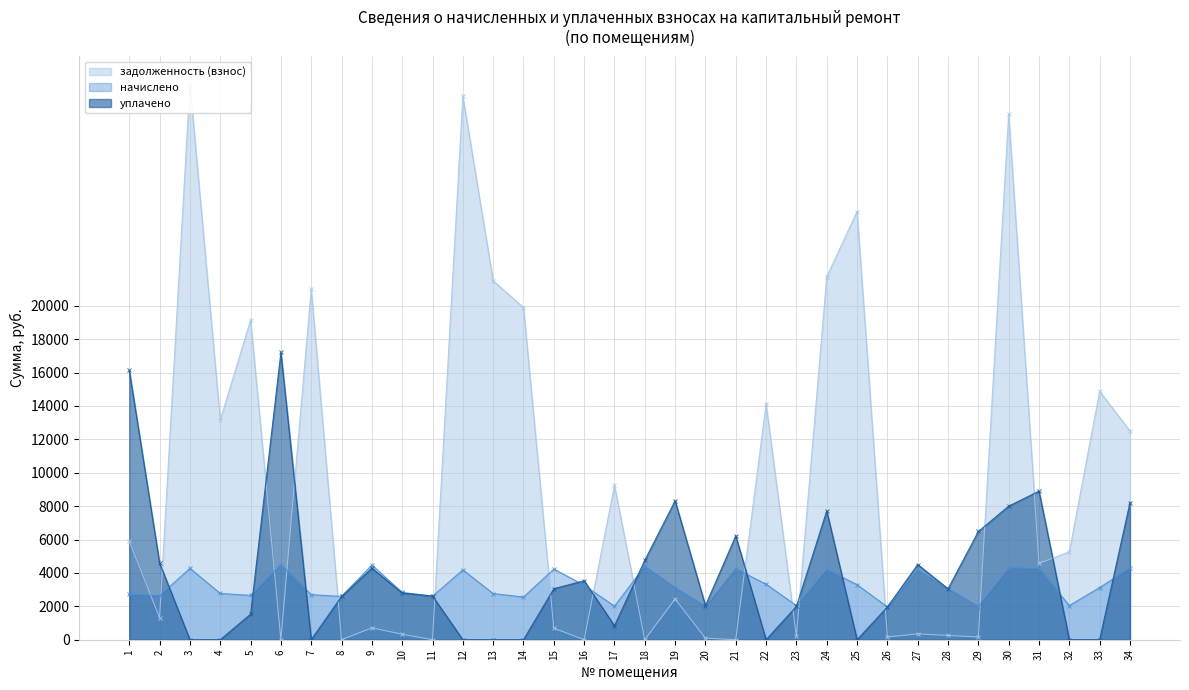

Is it true that начислено equals 1754.9 at 13?

False